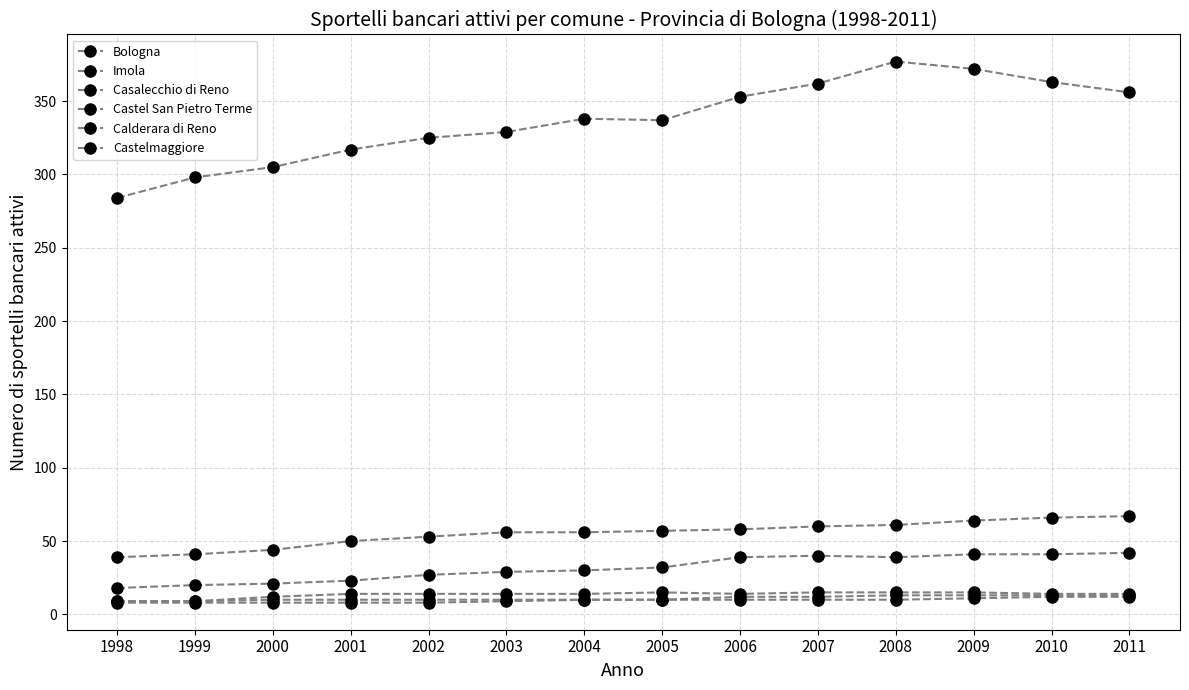

True or false: Calderara di Reno and Imola cross at least once.

False